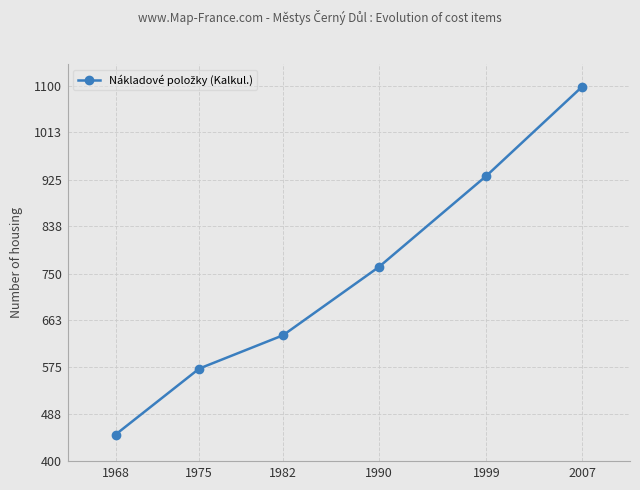

Reading left to right, list all the values displayed in this chart.

450	573	635	762	932	1098